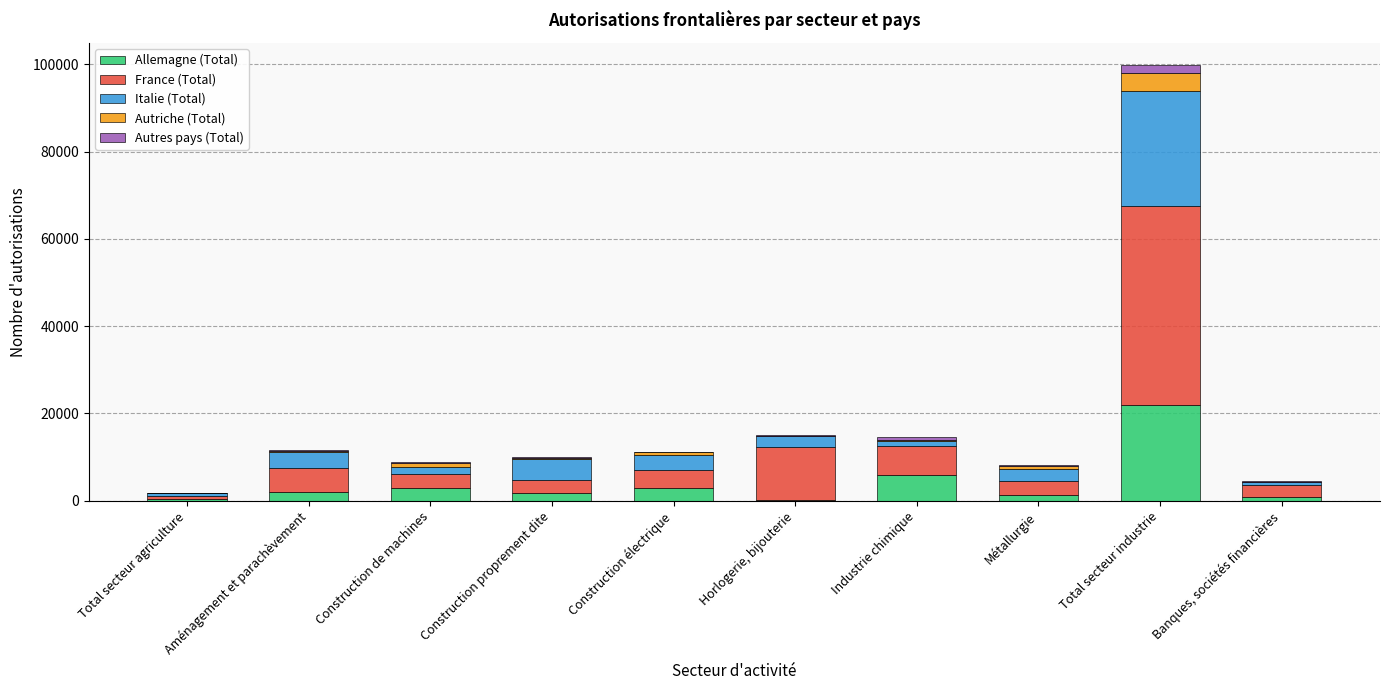

Which category has the highest value in the Allemagne (Total) series?

Total secteur industrie